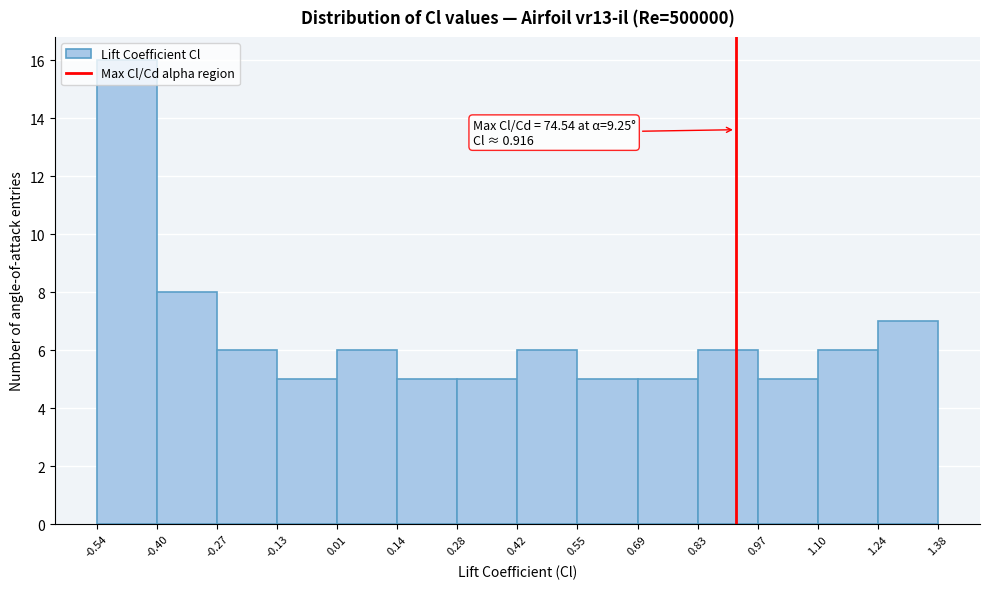

Which range on the x-axis has the tallest bar?

-0.54 to -0.40